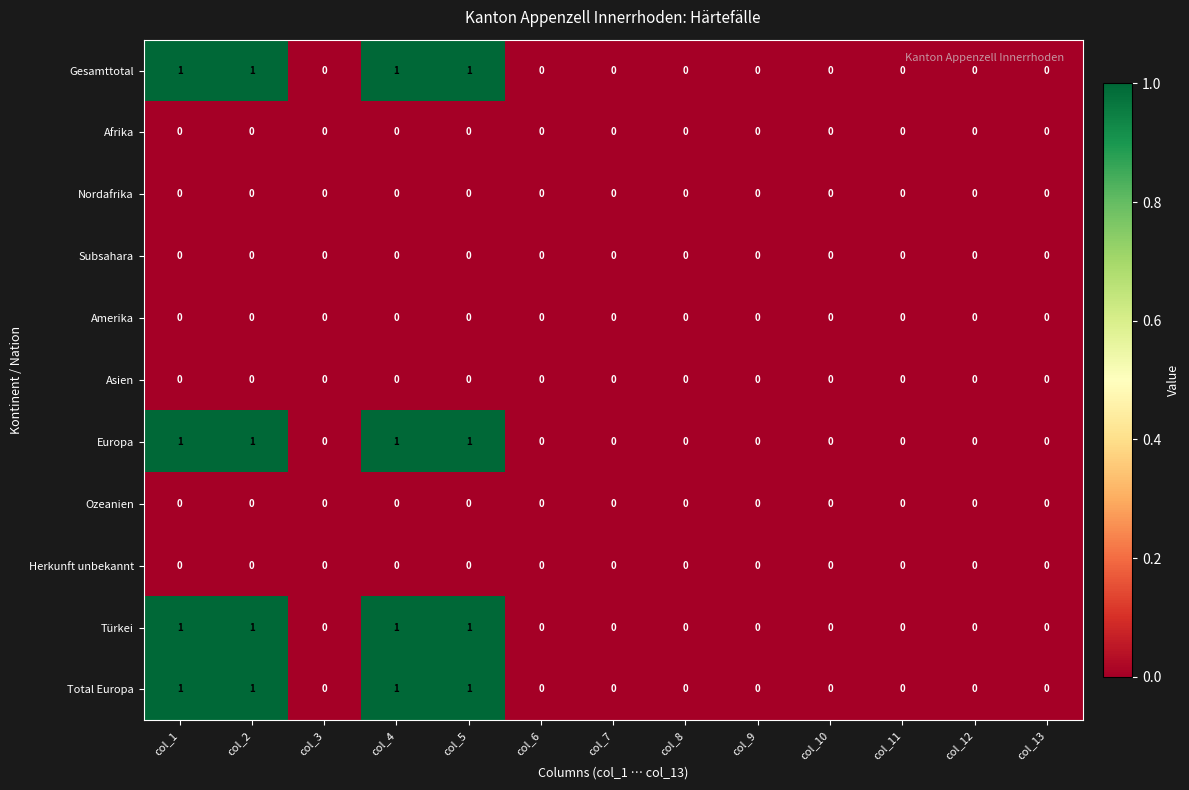

The value of Subsahara at col_13 is 0. True or false?

True